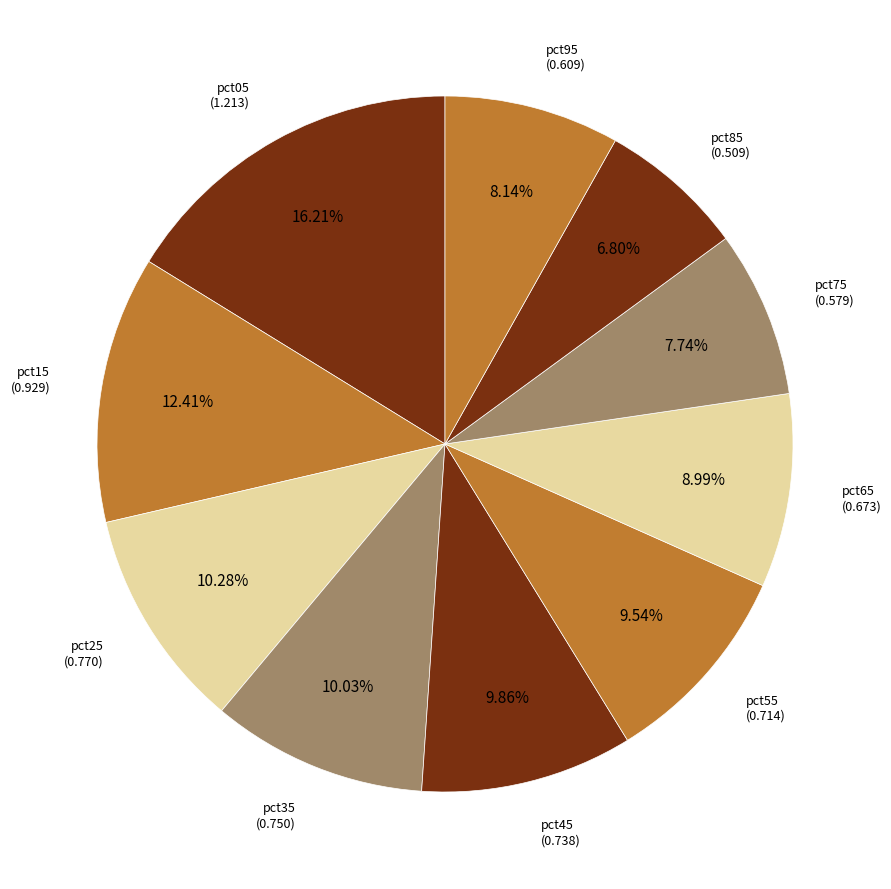

Count the number of slices in the pie.

10